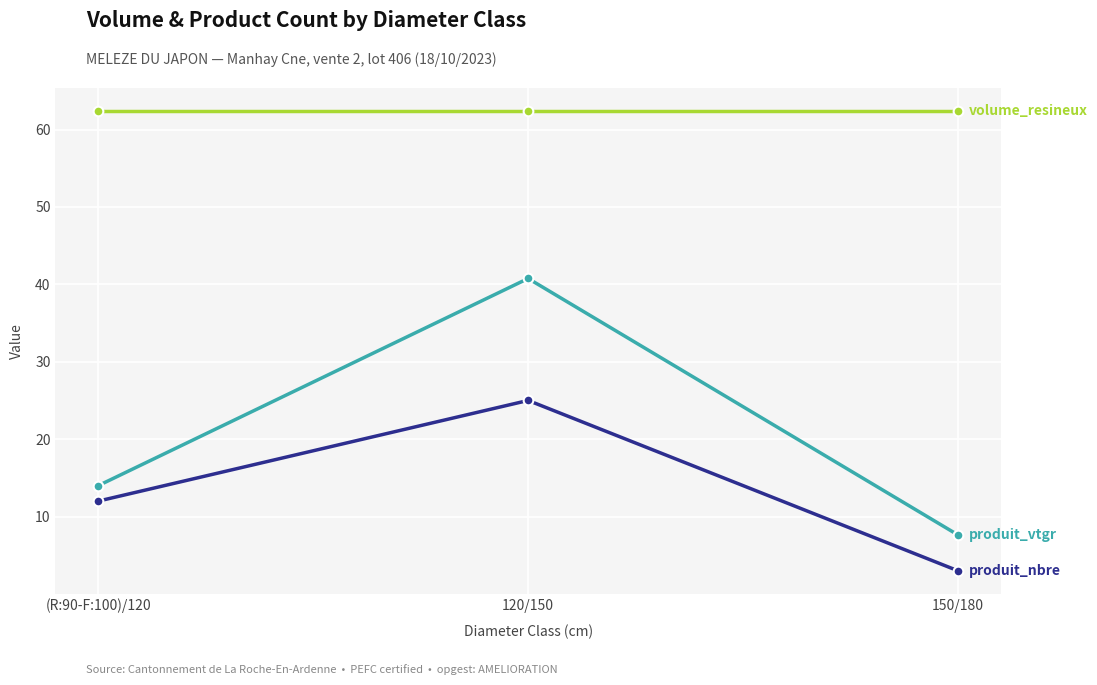

At which category is the sum across all series the highest?

120/150